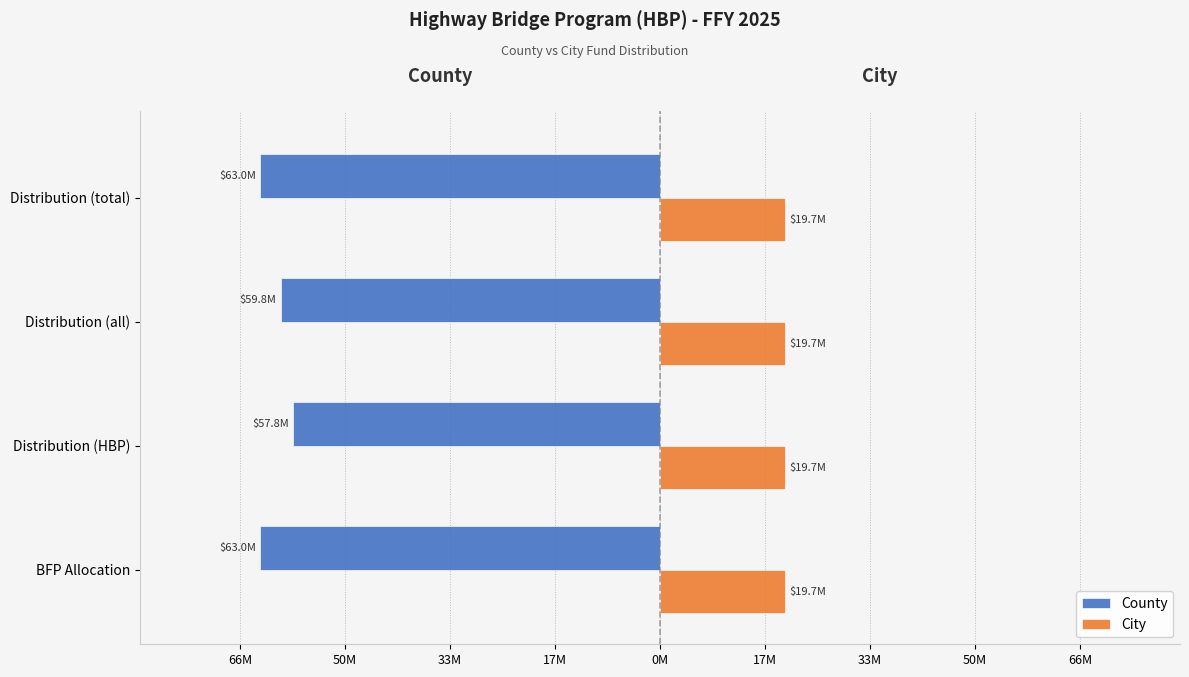

What is the highest value of the County series?

-57781622.0